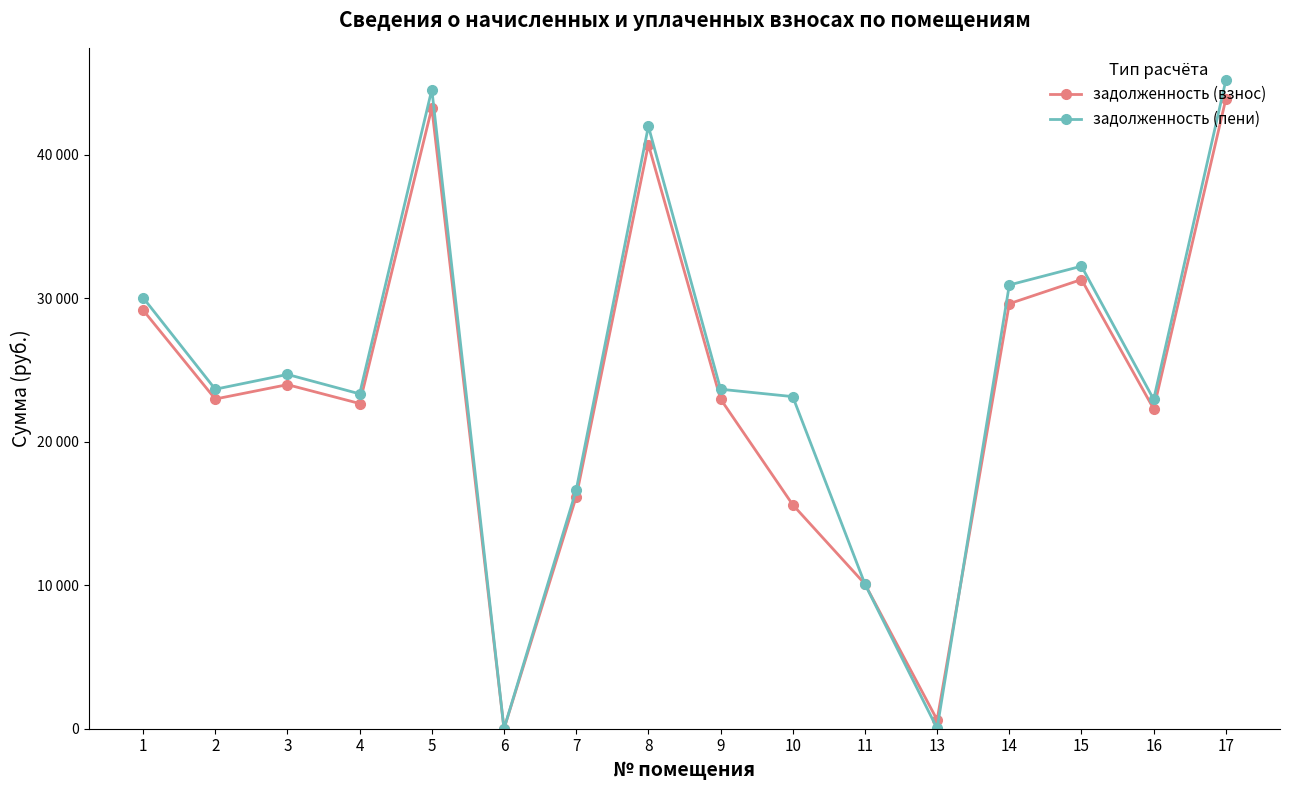

Is this an area chart (filled region under the line)?

No